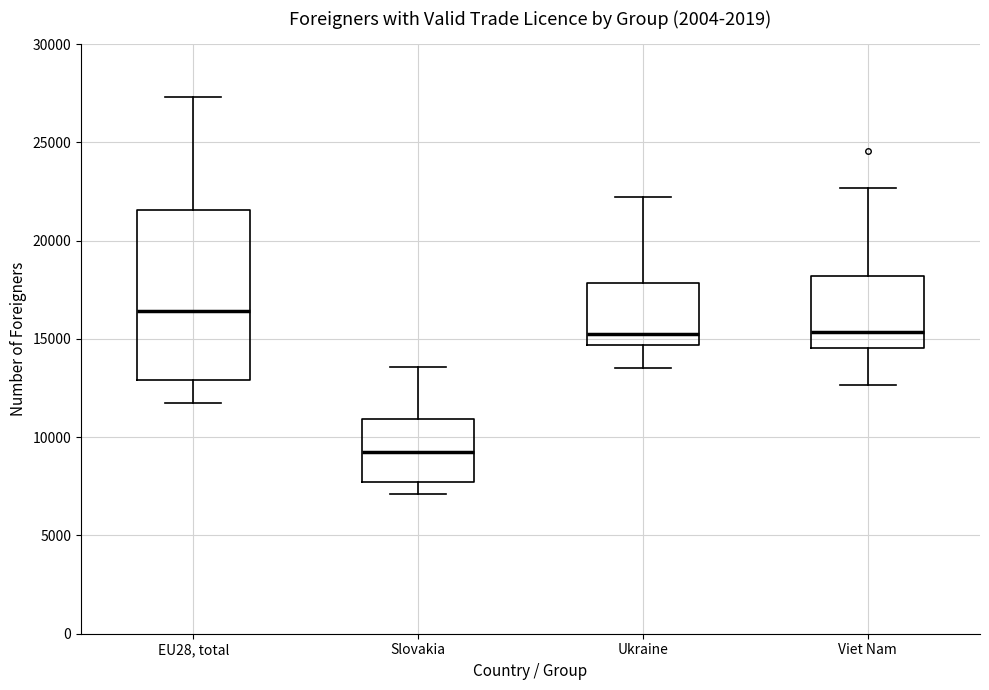

Reading left to right, transcribe this box plot: for each box, give where its median line is, the range the box spans, and where its two whiskers end, as read against the y-axis. The values are not printed on the chart, so give them approximately, as read against the axis.

EU28, total: median 16500, box 13000 to 21500, whiskers 11500 to 27500
Slovakia: median 9500, box 7500 to 11000, whiskers 7000 to 13500
Ukraine: median 15500, box 14500 to 18000, whiskers 13500 to 22000
Viet Nam: median 15500, box 14500 to 18000, whiskers 12500 to 22500